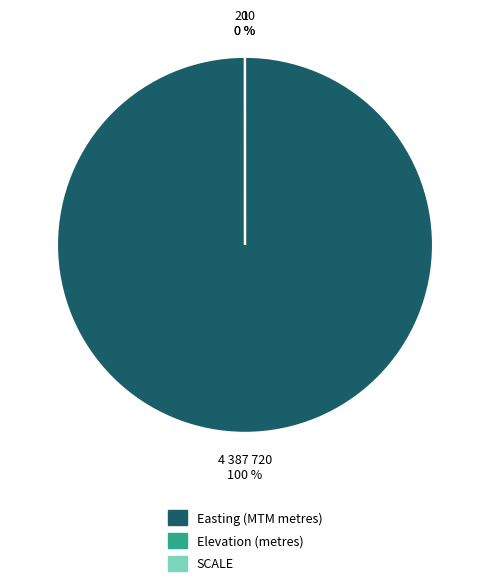

Which slice is the smallest?

SCALE